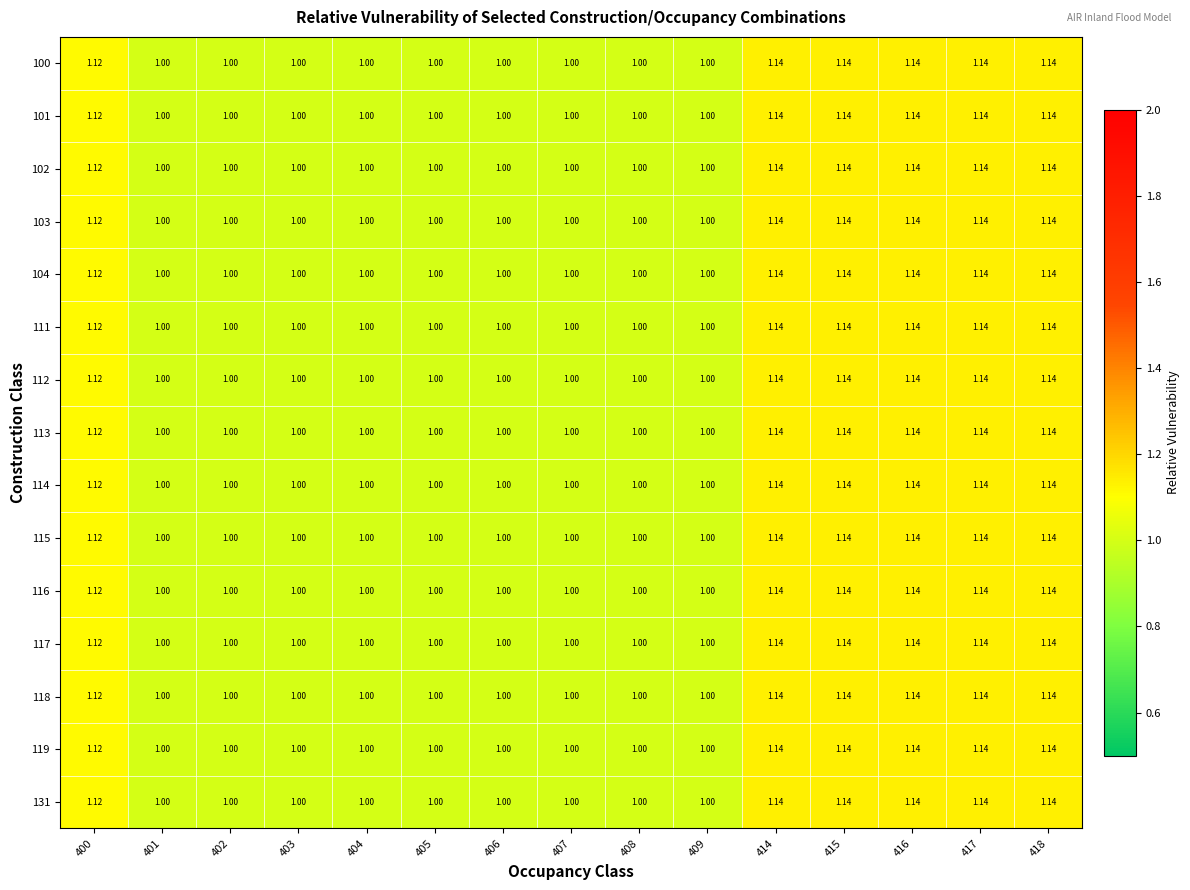

How many data points in 104 are above 1?

6